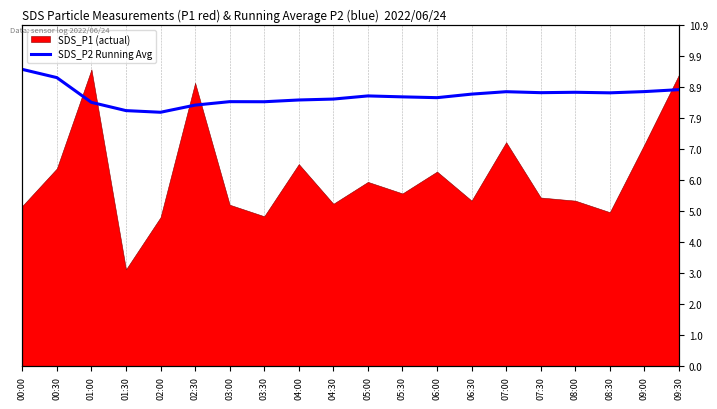

Approximately how many times larger is the value at 06:30 compared to 02:30?

1.0